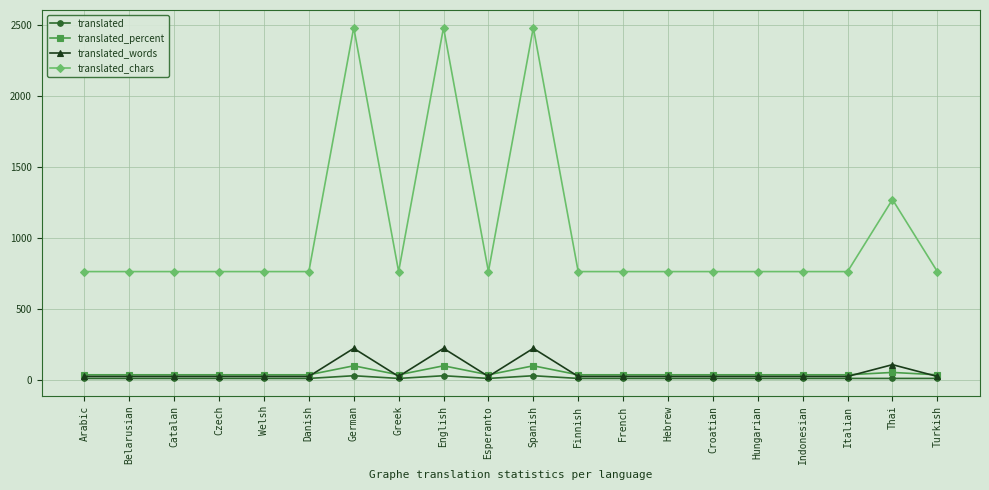

True or false: translated_words has more than 2 interior local peaks.

True